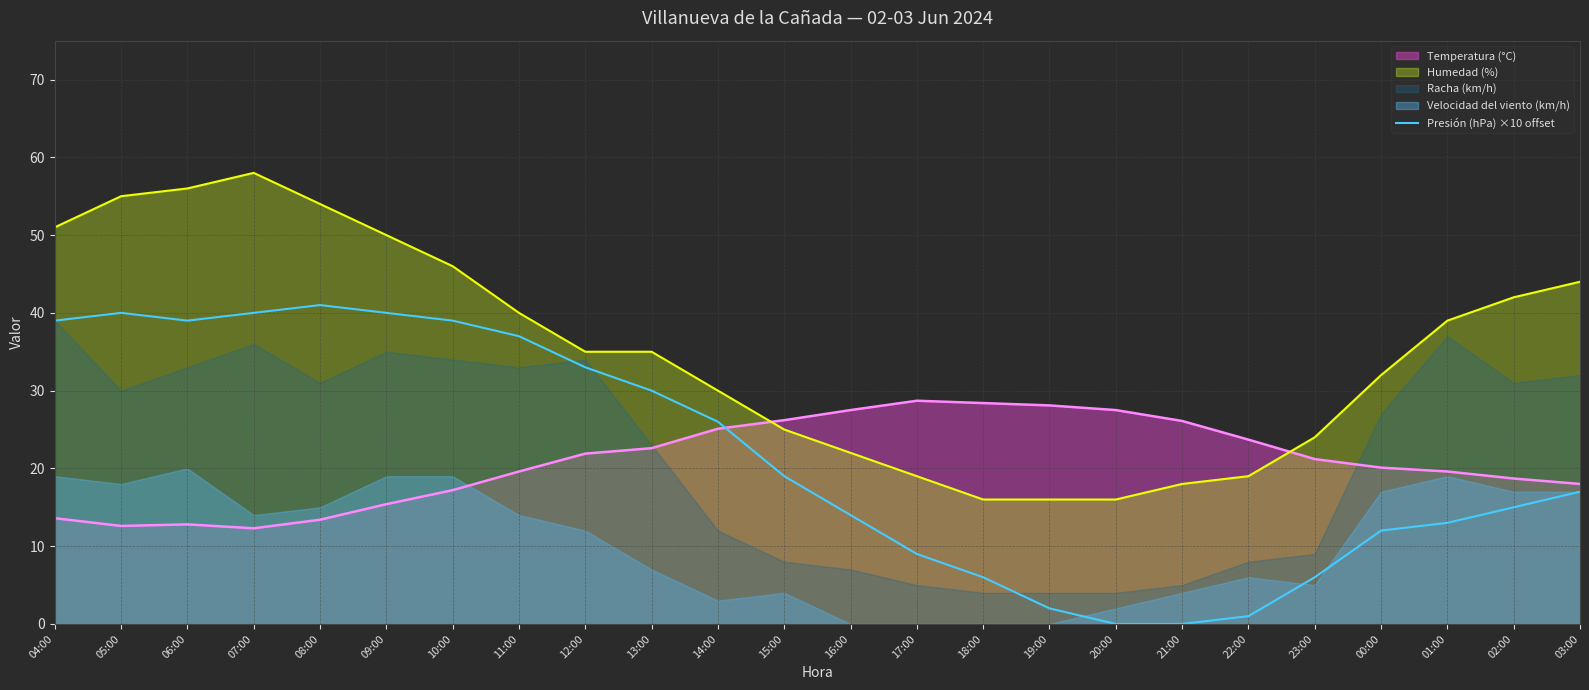

What is the lowest value of the Temperatura (°C) series?

12.3